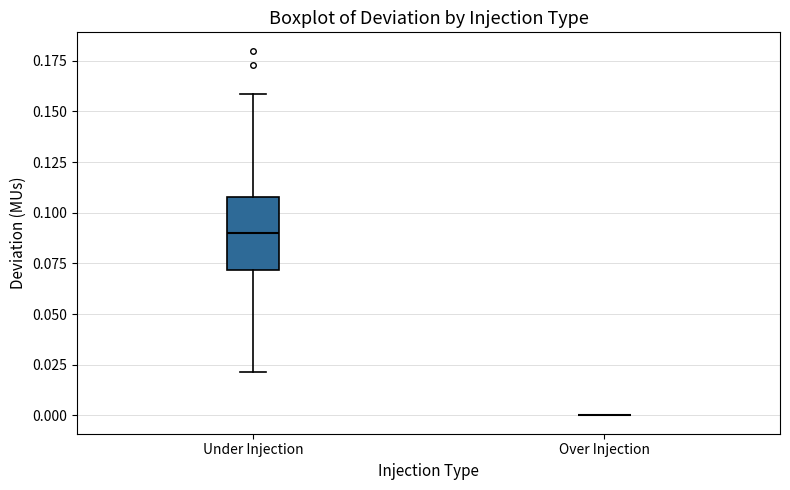

Reading left to right, read every box against the y-axis: the position of its median line, the range the box covers, and the ends of its whiskers. The values are not printed on the chart, so give them approximately, as read against the axis.

Under Injection: median 0.09, box 0.07 to 0.11, whiskers 0.02 to 0.16
Over Injection: box collapsed to a line at 0.00, whiskers 0.00 to 0.00